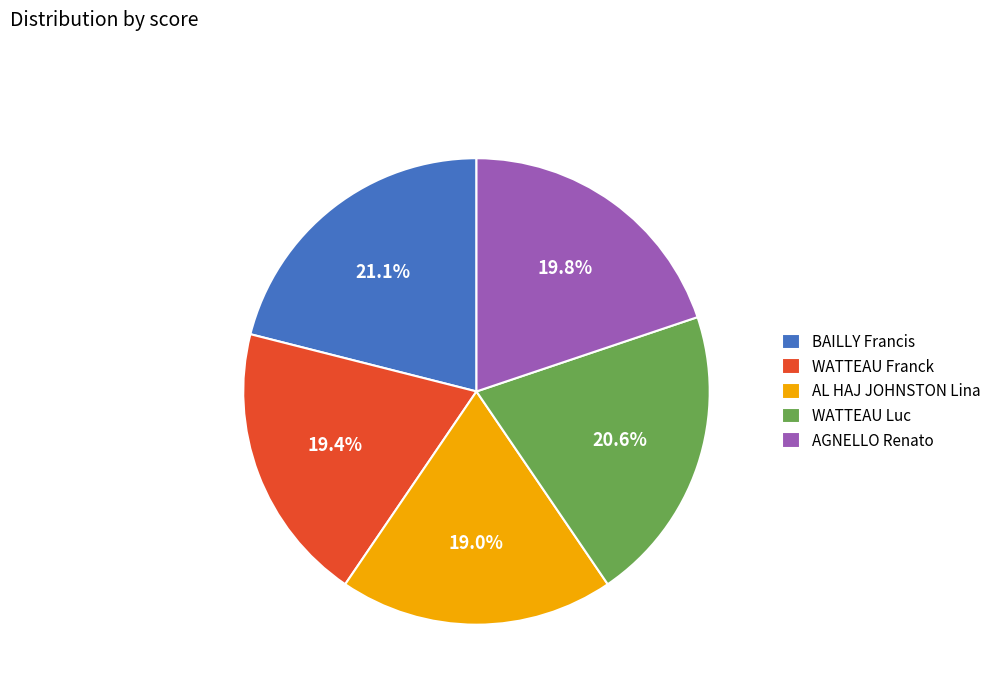

The AGNELLO Renato slice represents 20% of the pie. True or false?

True